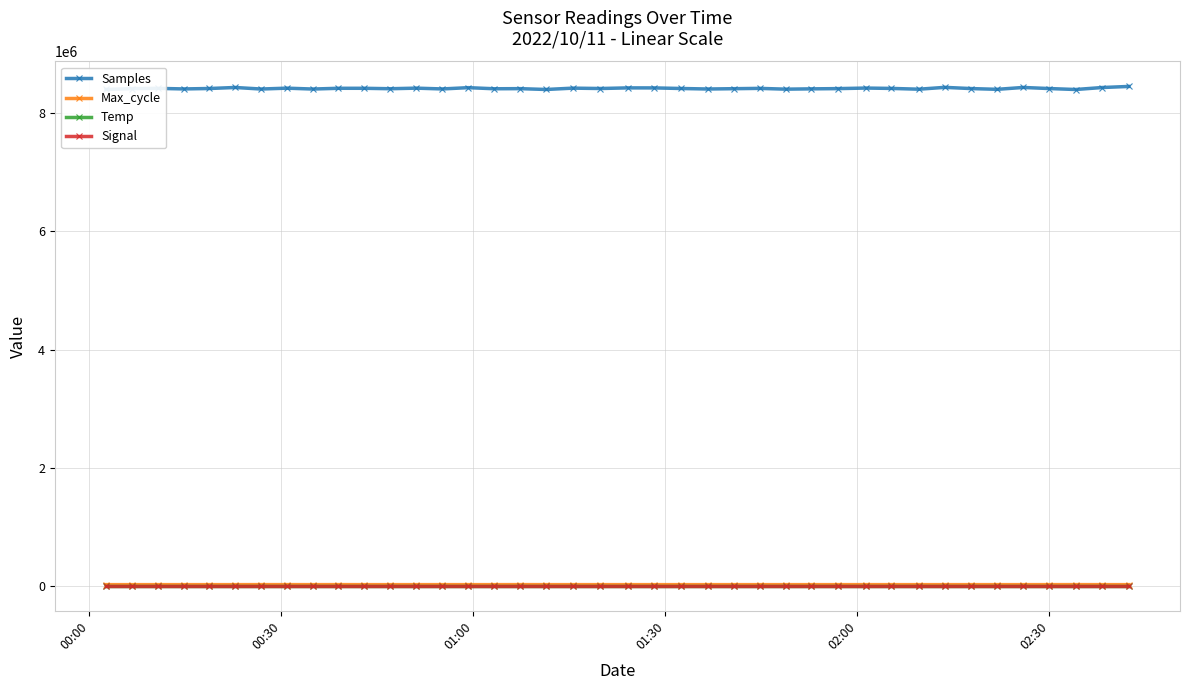

True or false: Max_cycle has more than 1 points higher than both neighbors.

True